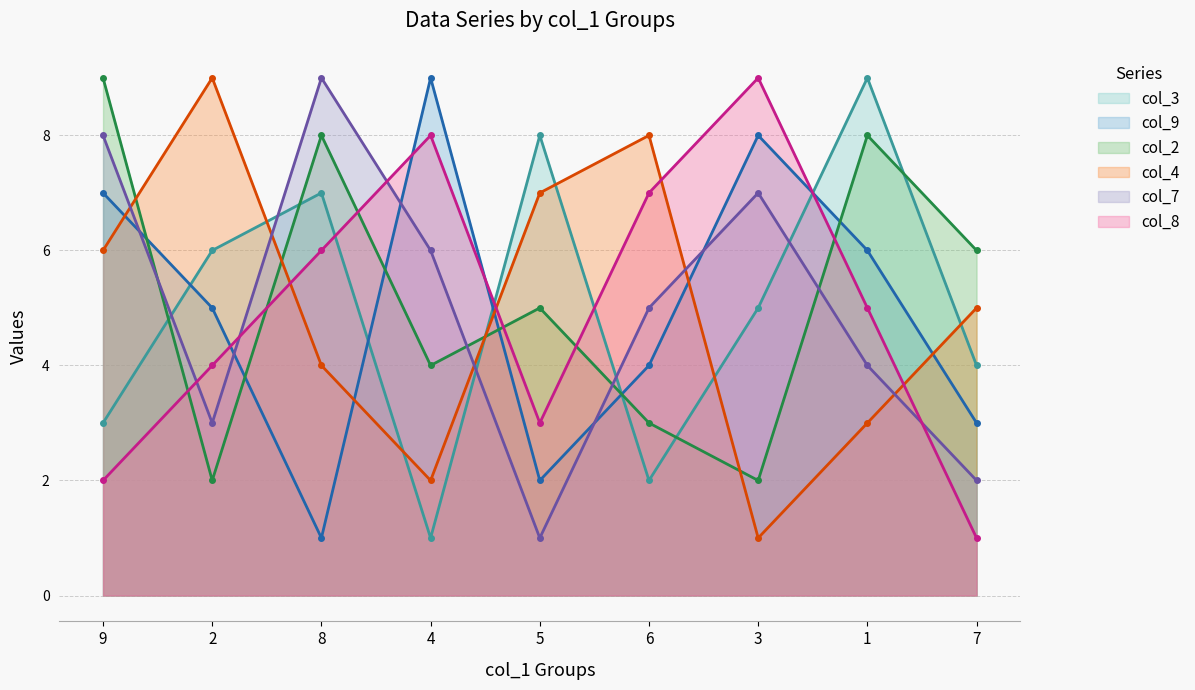

Where does the col_7 (line) series first go above 5?

9